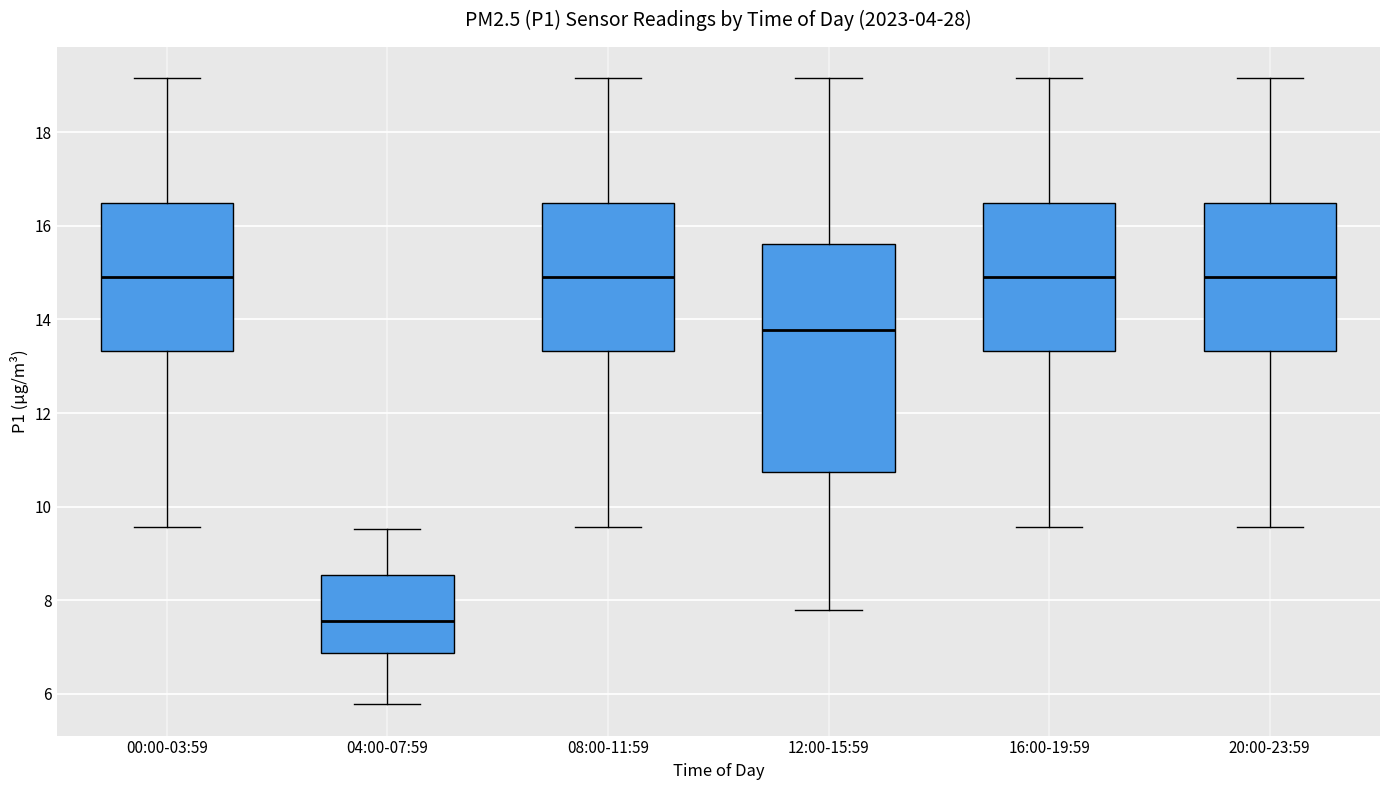

Where is the upper edge of the box for 08:00-11:59 on the y-axis? The values are not printed on the chart, so give them approximately, as read against the axis.

16.4